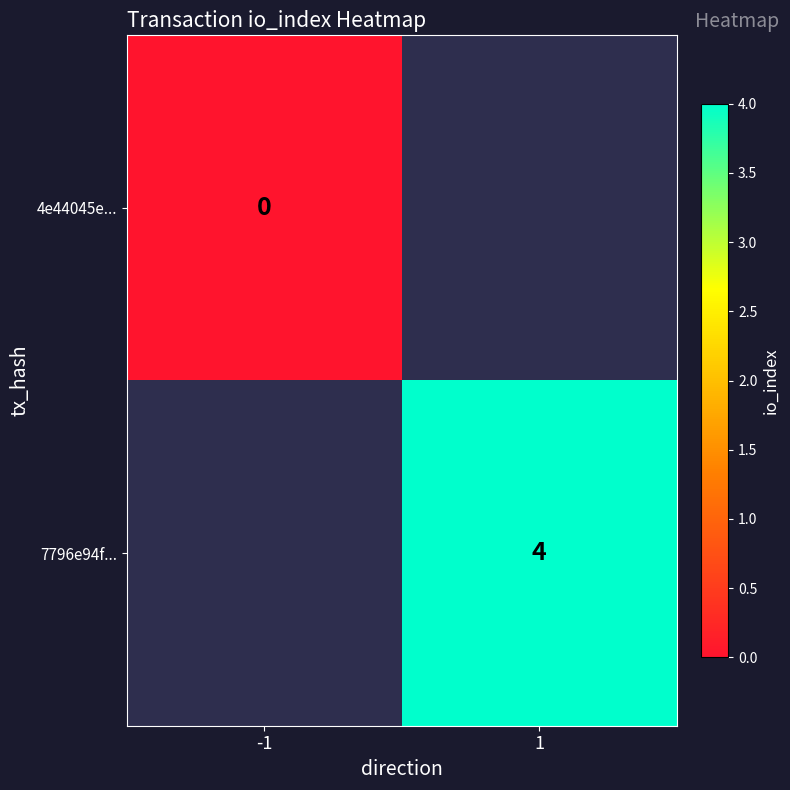

The 7796e94f... series shows 2 at 1. True or false?

False